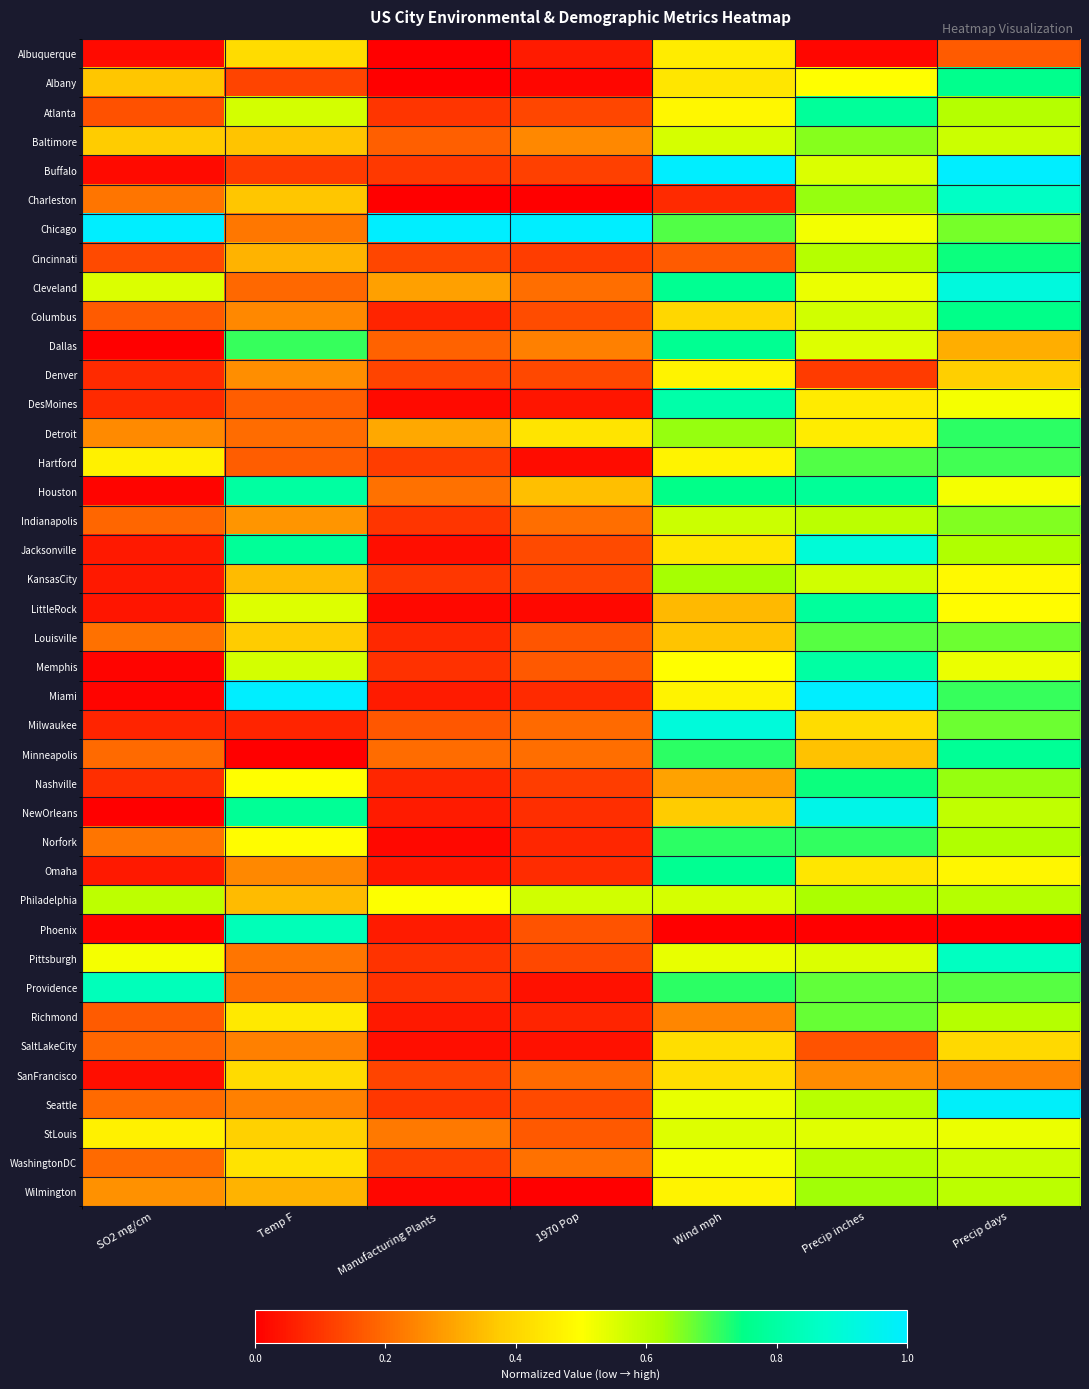

Which label corresponds to the largest value in the chart?

Wind mph